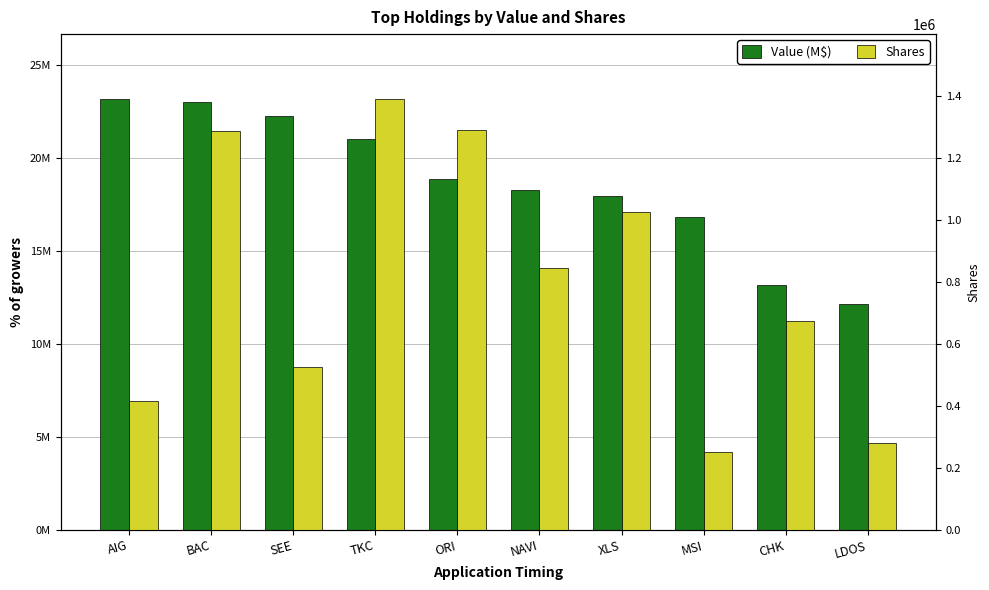

What value does the Value (M$) series have at MSI?

16840000